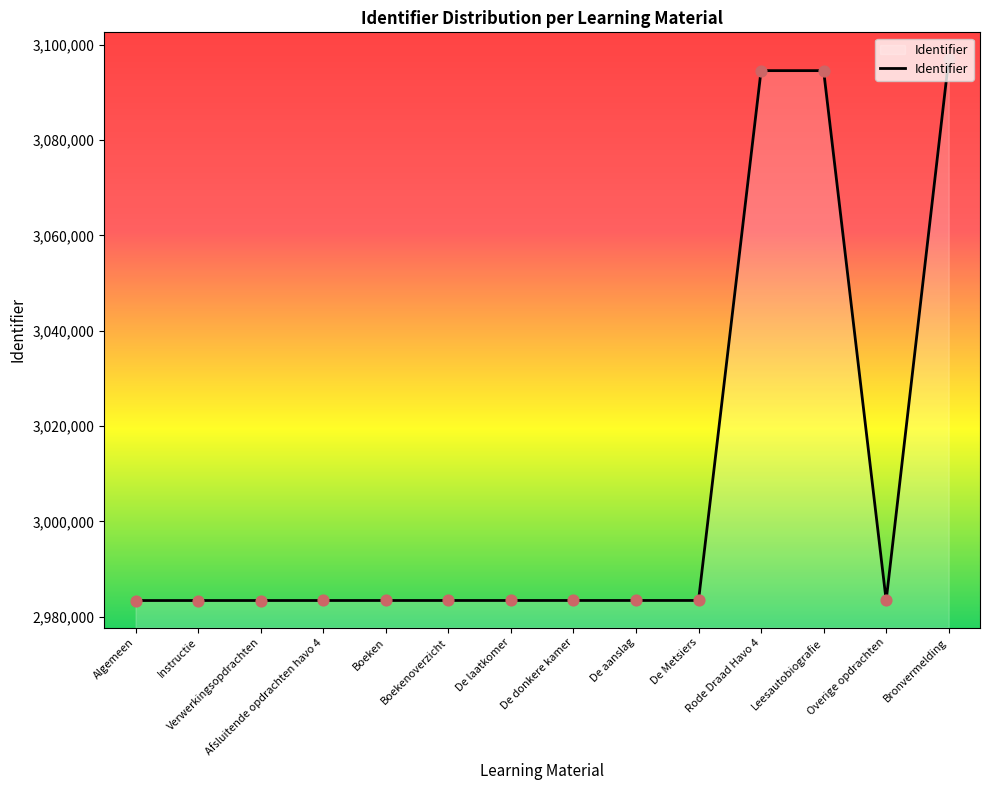

Approximately how many times larger is the value at Leesautobiografie compared to Verwerkingsopdrachten?

1.0